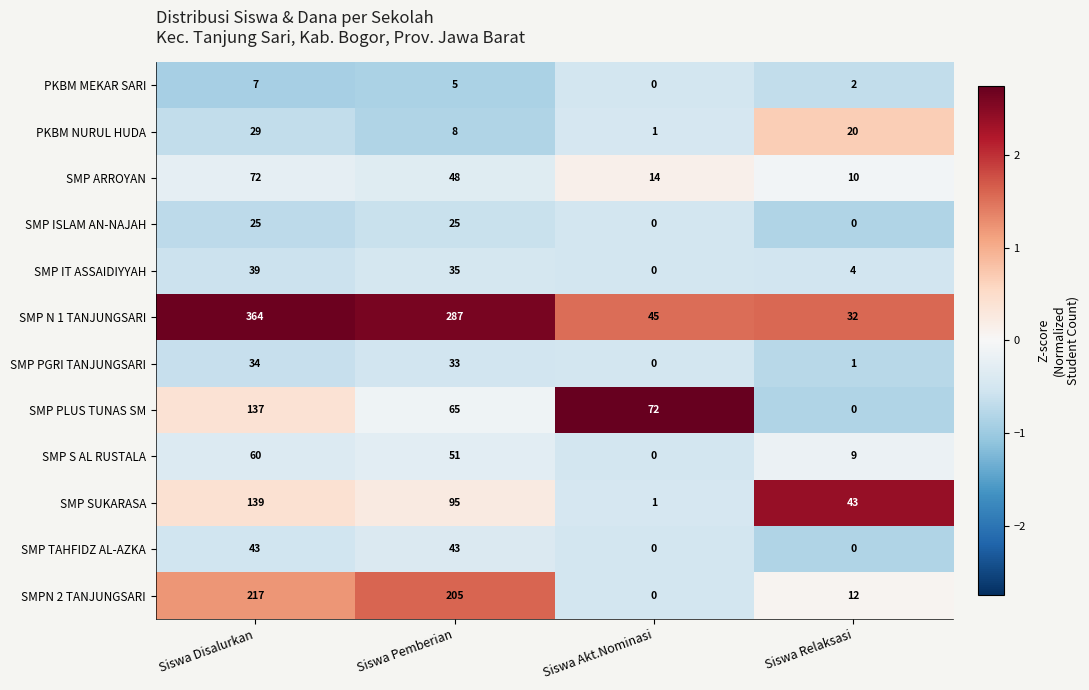

What is the difference between the maximum and minimum values in the SMP PGRI TANJUNGSARI series?

34